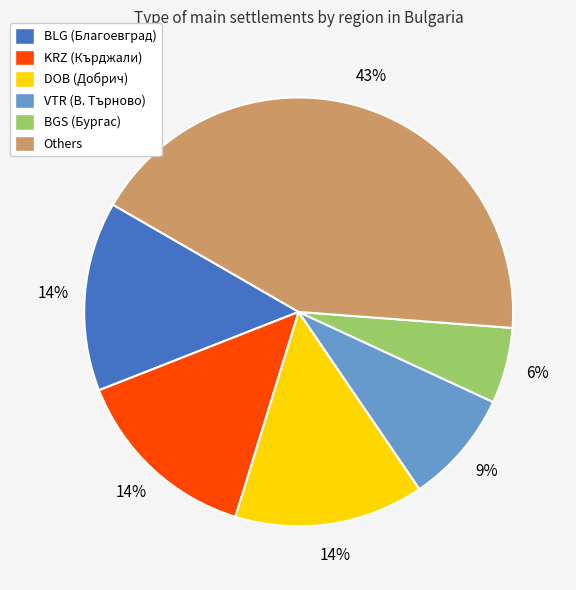

Combined, do VTR (В. Търново) and DOB (Добрич) account for over 50%?

No